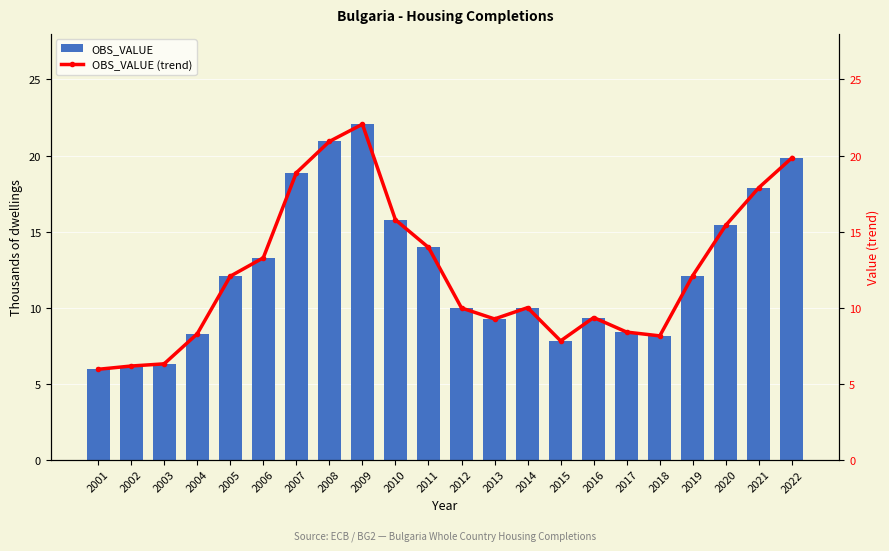

What is the approximate value of OBS_VALUE at 2004?

8.3